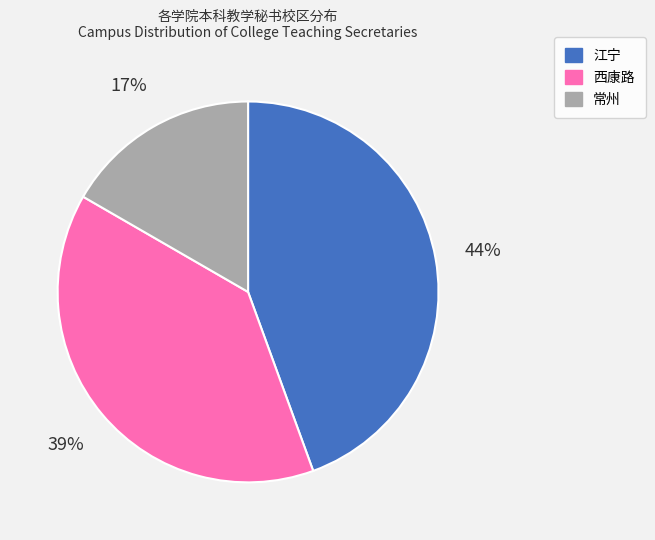

How many segments does this pie chart have?

3